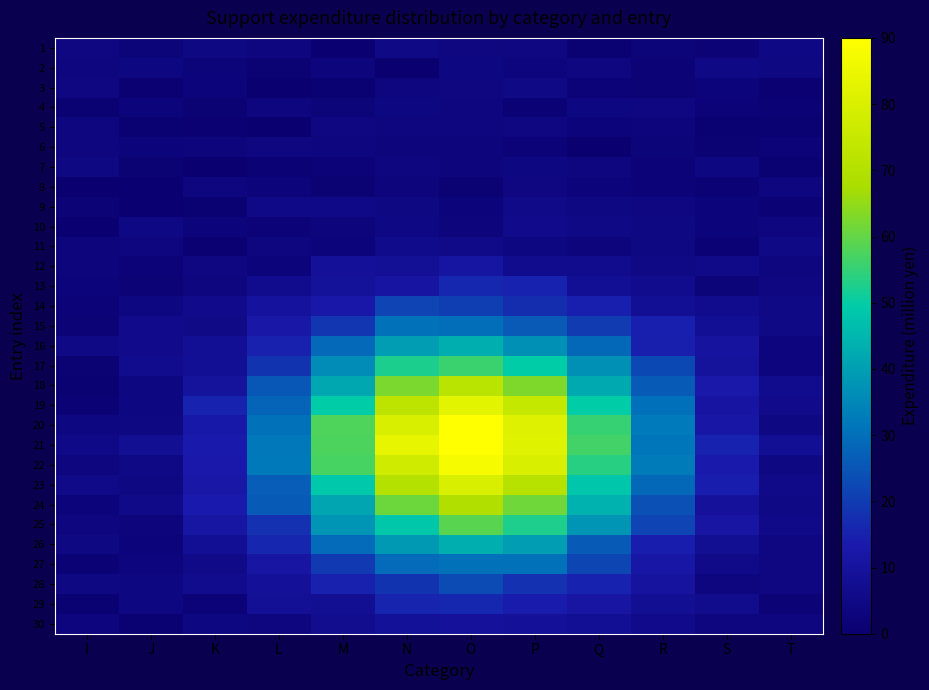

Reading left to right, extract all data points from this chart.

1: I=3.9	J=2.2	K=4.3	L=3.5	M=0.5	N=4.9	O=3.8	P=3.9	Q=0.6	R=2.3	S=1.9	T=4.6
2: I=3.2	J=4.1	K=2.2	L=1.1	M=2.8	N=0.3	O=4.1	P=3.2	Q=3.8	R=1.8	S=4.9	T=4.5
3: I=3.9	J=1.0	K=2.3	L=0.2	M=0.8	N=3.4	O=3.7	P=4.8	Q=1.6	R=1.9	S=2.3	T=0.9
4: I=0.6	J=2.4	K=1.1	L=3.4	M=2.2	N=4.2	O=3.5	P=1.6	Q=4.2	R=4.0	S=1.9	T=1.4
5: I=3.4	J=0.7	K=1.0	L=0.0	M=4.0	N=3.4	O=3.6	P=3.9	Q=2.3	R=2.9	S=0.7	T=0.6
6: I=3.3	J=2.4	K=2.8	L=3.9	M=3.2	N=2.8	O=2.9	P=1.6	Q=0.2	R=2.2	S=1.1	T=2.0
7: I=4.3	J=1.2	K=0.3	L=1.5	M=1.6	N=3.5	O=3.0	P=4.1	Q=3.4	R=2.1	S=4.1	T=0.8
8: I=0.1	J=0.5	K=3.7	L=2.5	M=1.1	N=2.9	O=1.2	P=3.9	Q=2.5	R=2.1	S=1.6	T=3.2
9: I=1.8	J=0.5	K=0.7	L=5.1	M=5.1	N=4.4	O=2.3	P=5.7	Q=4.5	R=3.9	S=2.4	T=1.4
10: I=0.5	J=4.6	K=2.6	L=1.7	M=2.8	N=4.7	O=2.9	P=6.1	Q=5.0	R=4.3	S=2.4	T=3.2
11: I=3.0	J=3.4	K=1.0	L=3.4	M=2.6	N=6.0	O=5.6	P=4.2	Q=2.9	R=4.2	S=1.4	T=4.8
12: I=3.0	J=2.0	K=3.9	L=2.4	M=9.1	N=8.7	O=11.1	P=6.7	Q=6.8	R=4.8	S=5.7	T=3.2
13: I=2.5	J=1.9	K=3.3	L=6.6	M=9.6	N=10.9	O=16.3	P=15.2	Q=8.1	R=6.7	S=2.2	T=3.9
14: I=1.6	J=4.2	K=6.3	L=10.2	M=12.3	N=21.8	O=20.6	P=17.4	Q=14.6	R=8.2	S=6.8	T=4.9
15: I=1.9	J=6.0	K=5.4	L=12.1	M=19.0	N=30.5	O=30.0	P=26.0	Q=19.9	R=14.4	S=8.4	T=5.0
16: I=4.9	J=6.3	K=8.2	L=15.0	M=28.9	N=39.7	O=43.1	P=36.8	Q=28.7	R=14.7	S=10.3	T=3.0
17: I=1.2	J=6.6	K=8.2	L=18.6	M=36.1	N=52.5	O=55.6	P=49.7	Q=37.0	R=22.6	S=9.9	T=3.1
18: I=0.8	J=4.1	K=9.9	L=25.4	M=41.8	N=62.5	O=71.4	P=62.9	Q=42.2	R=26.1	S=12.8	T=6.7
19: I=1.5	J=4.1	K=15.4	L=27.8	M=49.7	N=72.5	O=82.7	P=74.9	Q=49.6	R=30.4	S=10.9	T=6.3
20: I=4.1	J=4.4	K=12.5	L=30.4	M=57.7	N=80.0	O=90.0	P=81.0	Q=55.2	R=32.2	S=11.9	T=4.4
21: I=5.1	J=7.9	K=13.3	L=31.9	M=57.6	N=83.8	O=90.0	P=81.5	Q=56.5	R=31.3	S=15.4	T=8.3
22: I=3.2	J=5.1	K=13.0	L=32.0	M=57.0	N=77.5	O=87.6	P=80.0	Q=53.6	R=32.4	S=13.4	T=4.6
23: I=5.5	J=4.3	K=12.2	L=26.6	M=48.8	N=70.2	O=79.7	P=71.0	Q=48.4	R=28.7	S=14.2	T=5.5
24: I=2.3	J=5.5	K=13.6	L=26.3	M=41.4	N=60.9	O=69.1	P=61.2	Q=44.1	R=24.1	S=9.4	T=4.9
25: I=3.2	J=2.9	K=11.6	L=18.0	M=37.7	N=48.7	O=58.8	P=52.7	Q=38.0	R=21.7	S=11.3	T=5.6
26: I=4.4	J=2.5	K=8.3	L=15.9	M=29.3	N=38.7	O=43.1	P=39.6	Q=26.3	R=14.1	S=8.0	T=3.9
27: I=1.5	J=3.1	K=5.8	L=11.1	M=19.6	N=29.2	O=30.7	P=30.5	Q=22.3	R=11.9	S=5.6	T=4.0
28: I=4.5	J=4.1	K=6.7	L=9.0	M=15.0	N=18.6	O=23.1	P=18.2	Q=15.3	R=10.6	S=3.3	T=3.9
29: I=0.6	J=4.2	K=2.1	L=8.6	M=8.1	N=15.5	O=16.2	P=13.7	Q=11.3	R=7.9	S=6.4	T=1.8
30: I=3.0	J=0.8	K=4.0	L=3.2	M=7.2	N=9.2	O=9.5	P=8.9	Q=8.2	R=6.3	S=3.4	T=3.3